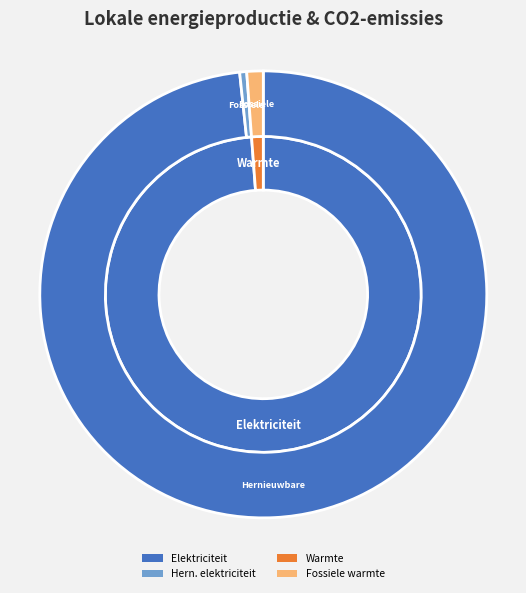

The Hernieuwbare warmteproductie slice represents 7% of the pie. True or false?

False